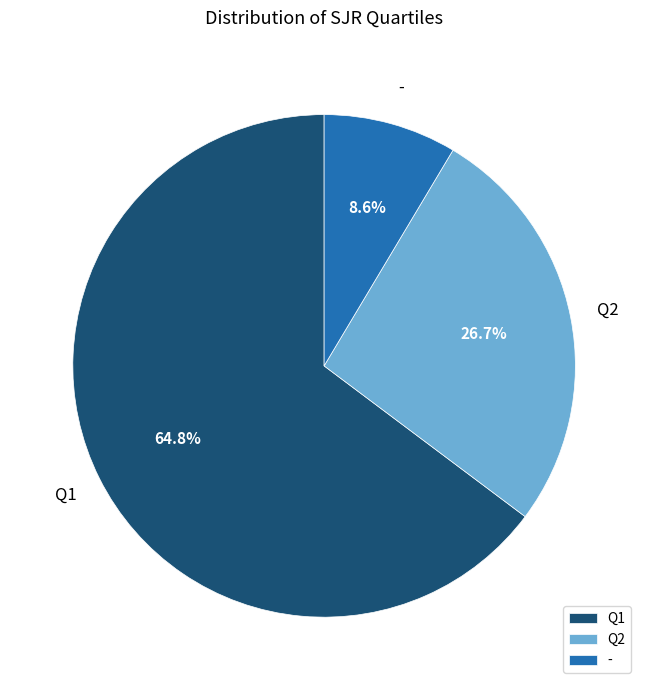

Which category has the biggest portion of the pie?

Q1